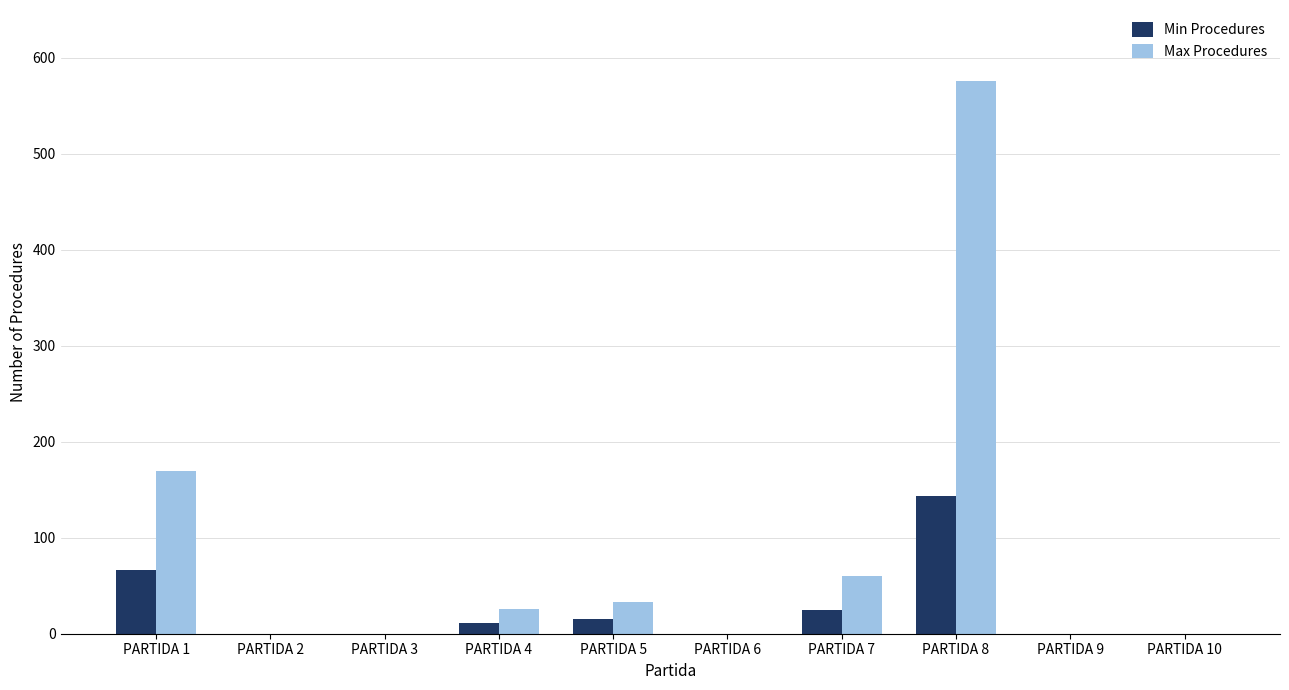

At which label is Max Procedures closest to 288?

PARTIDA 1